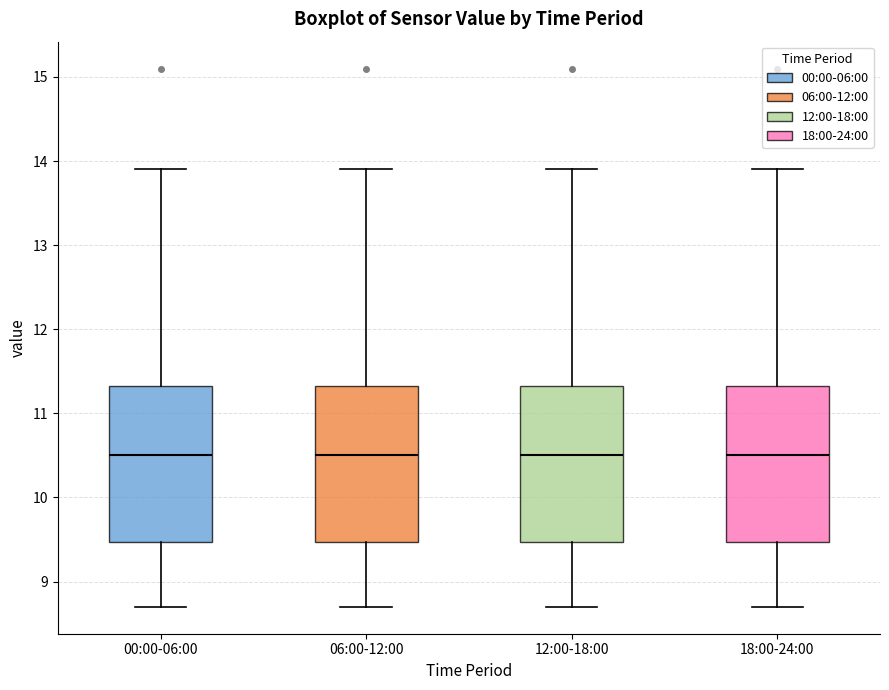

Where does the median line of the box for 06:00-12:00 sit on the y-axis? The values are not printed on the chart, so give them approximately, as read against the axis.

10.5